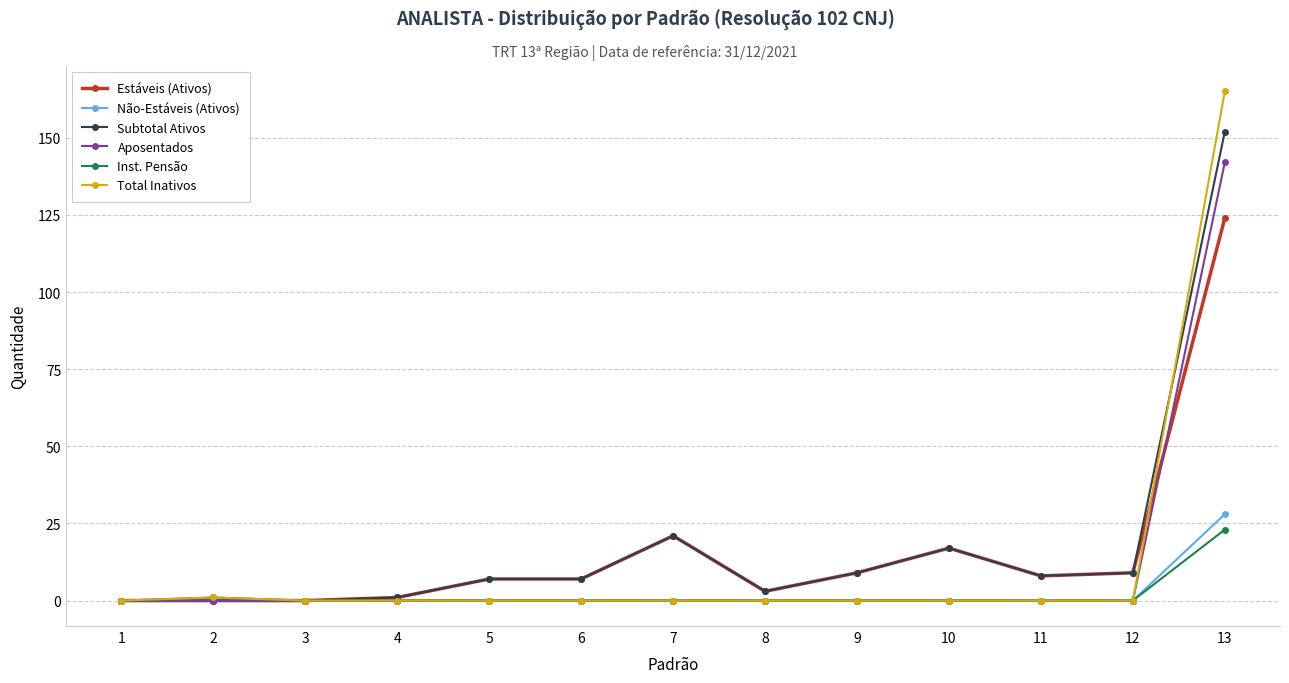

Which series has the largest range (max minus min)?

Total Inativos